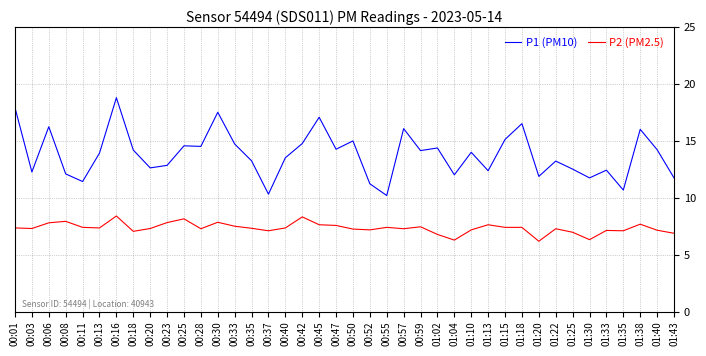

At which category is the sum across all series the highest?

00:16